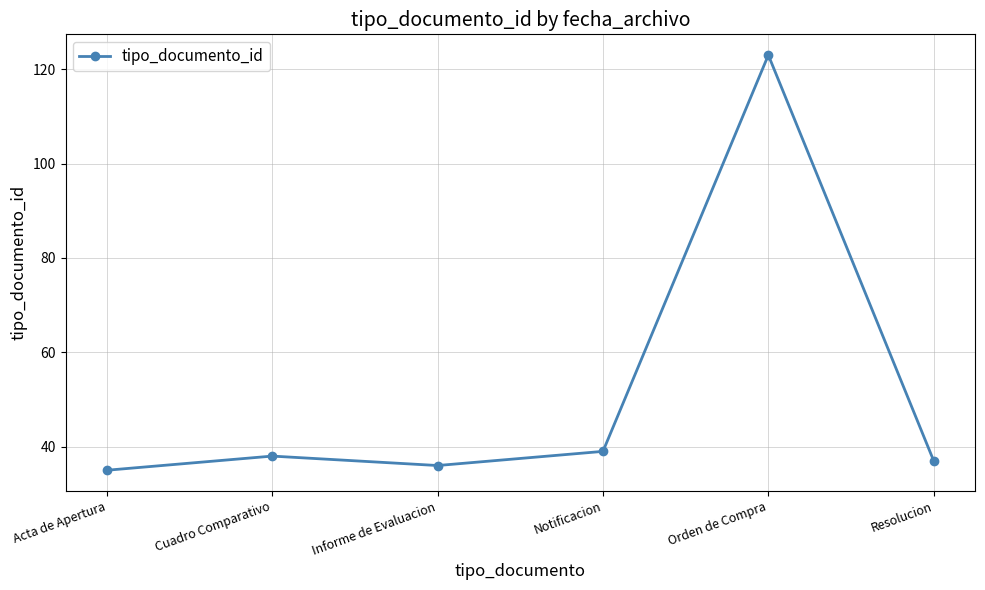

What is the label of the 4th point from the left?

Notificacion